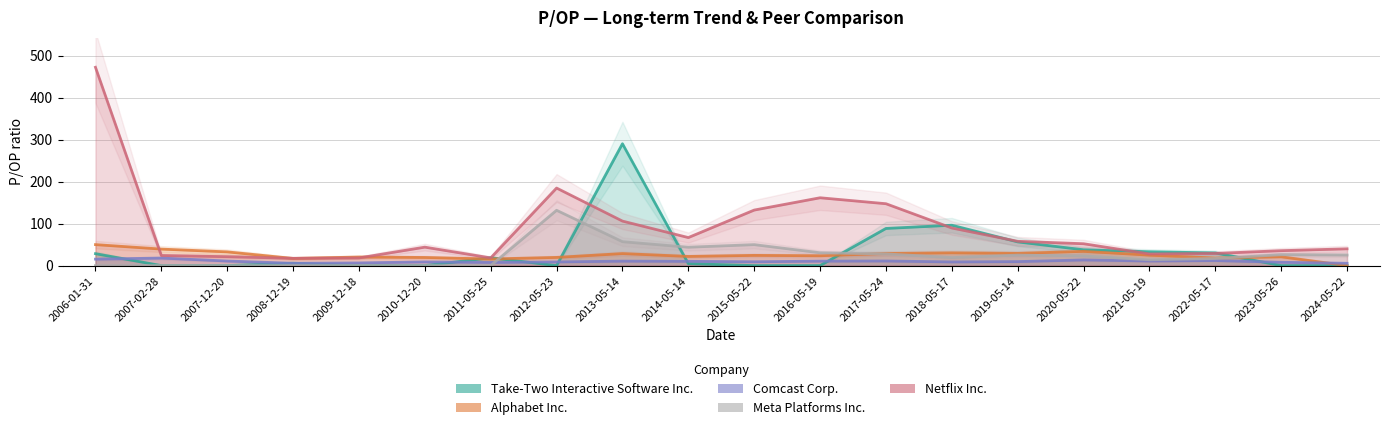

Reading left to right, what are all the values shown in this chart?

Take-Two Interactive Software Inc.: 2006-01-31=28.3	2007-02-28=0.0	2007-12-20=0.0	2008-12-19=5.7	2009-12-18=0.0	2010-12-20=0.0	2011-05-25=18.7	2012-05-23=0.0	2013-05-14=290.0	2014-05-14=4.5	2015-05-22=0.0	2016-05-19=0.0	2017-05-24=88.4	2018-05-17=96.1	2019-05-14=56.4	2020-05-22=37.6	2021-05-19=33.0	2022-05-17=30.1	2023-05-26=0.0	2024-05-22=0.0
Alphabet Inc.: 2006-01-31=49.9	2007-02-28=39.3	2007-12-20=32.6	2008-12-19=17.0	2009-12-18=20.4	2010-12-20=19.3	2011-05-25=15.7	2012-05-23=19.5	2013-05-14=28.6	2014-05-14=21.8	2015-05-22=24.3	2016-05-19=23.4	2017-05-24=28.7	2018-05-17=30.3	2019-05-14=29.1	2020-05-22=33.9	2021-05-19=24.9	2022-05-17=18.0	2023-05-26=20.9	2024-05-22=0.0
Comcast Corp.: 2006-01-31=15.4	2007-02-28=17.9	2007-12-20=10.9	2008-12-19=5.5	2009-12-18=6.3	2010-12-20=8.8	2011-05-25=7.5	2012-05-23=8.7	2013-05-14=10.6	2014-05-14=10.1	2015-05-22=9.1	2016-05-19=10.6	2017-05-24=11.0	2018-05-17=8.7	2019-05-14=9.5	2020-05-22=13.5	2021-05-19=10.9	2022-05-17=12.0	2023-05-26=7.9	2024-05-22=5.5
Meta Platforms Inc.: 2006-01-31=0.0	2007-02-28=0.0	2007-12-20=0.0	2008-12-19=0.0	2009-12-18=0.0	2010-12-20=0.0	2011-05-25=0.0	2012-05-23=131.6	2013-05-14=56.9	2014-05-14=43.7	2015-05-22=49.9	2016-05-19=30.5	2017-05-24=27.8	2018-05-17=19.1	2019-05-14=24.9	2020-05-22=23.1	2021-05-19=13.8	2022-05-17=16.9	2023-05-26=25.9	2024-05-22=25.1
Netflix Inc.: 2006-01-31=472.1	2007-02-28=24.0	2007-12-20=21.2	2008-12-19=17.3	2009-12-18=18.2	2010-12-20=43.9	2011-05-25=18.3	2012-05-23=184.6	2013-05-14=105.9	2014-05-14=66.7	2015-05-22=132.2	2016-05-19=161.4	2017-05-24=147.2	2018-05-17=89.5	2019-05-14=57.8	2020-05-22=52.0	2021-05-19=27.7	2022-05-17=28.9	2023-05-26=35.5	2024-05-22=39.9